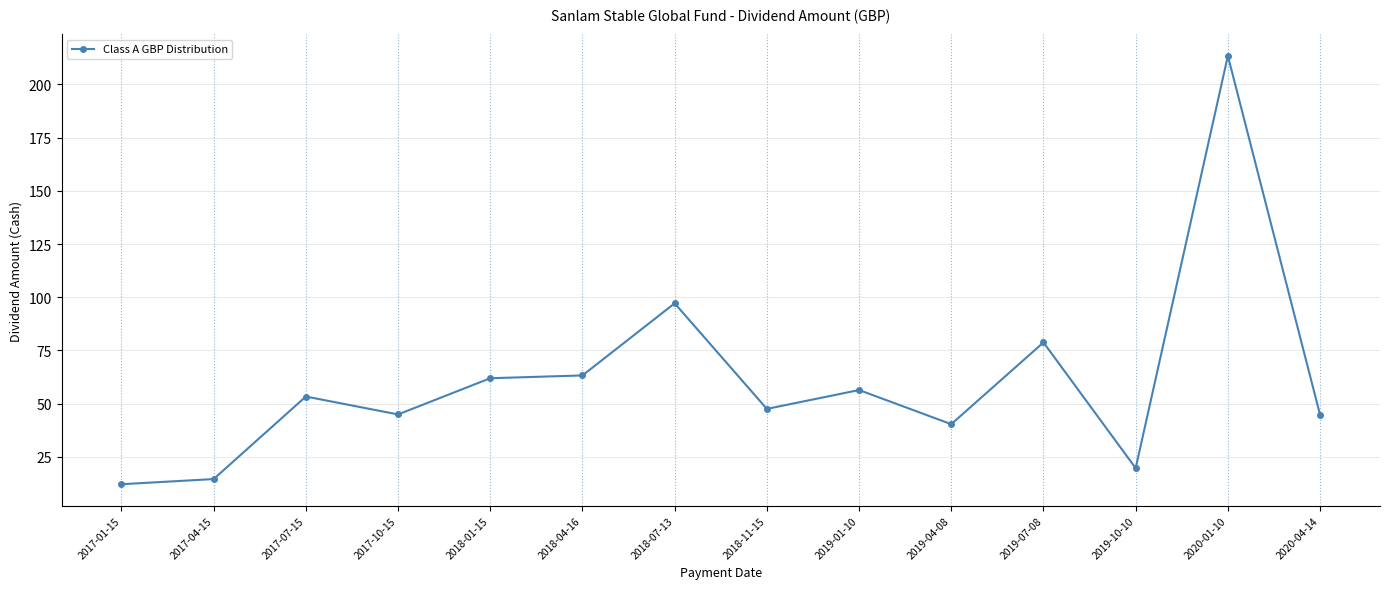

What position from the right is 2017-04-15?

13